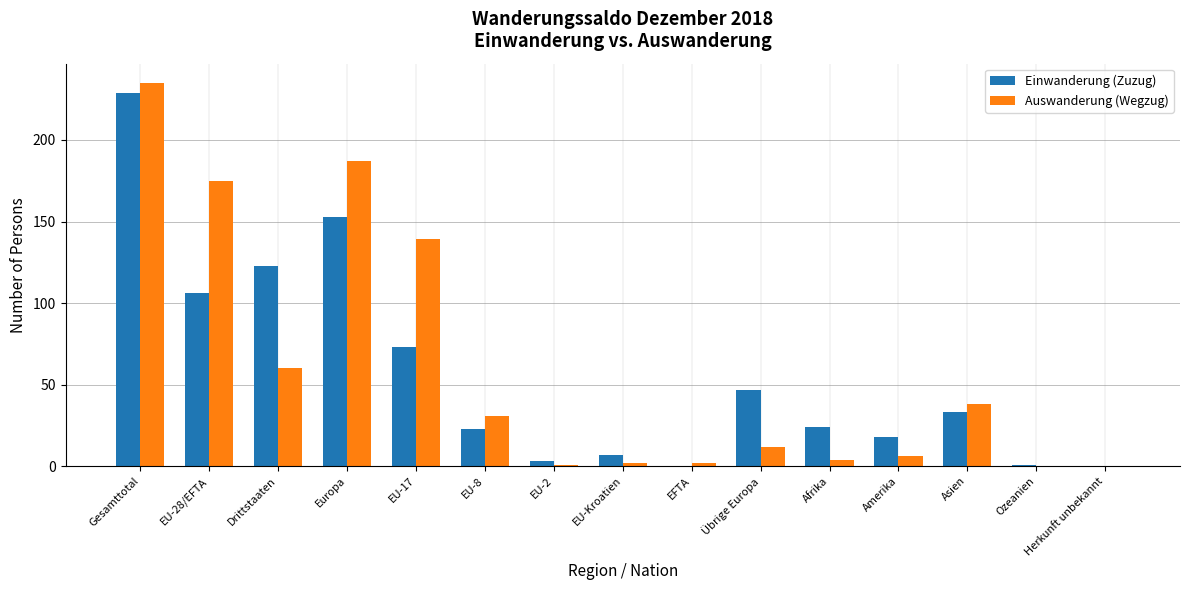

Where does the Auswanderung (Wegzug) series first go above 12?

Gesamttotal